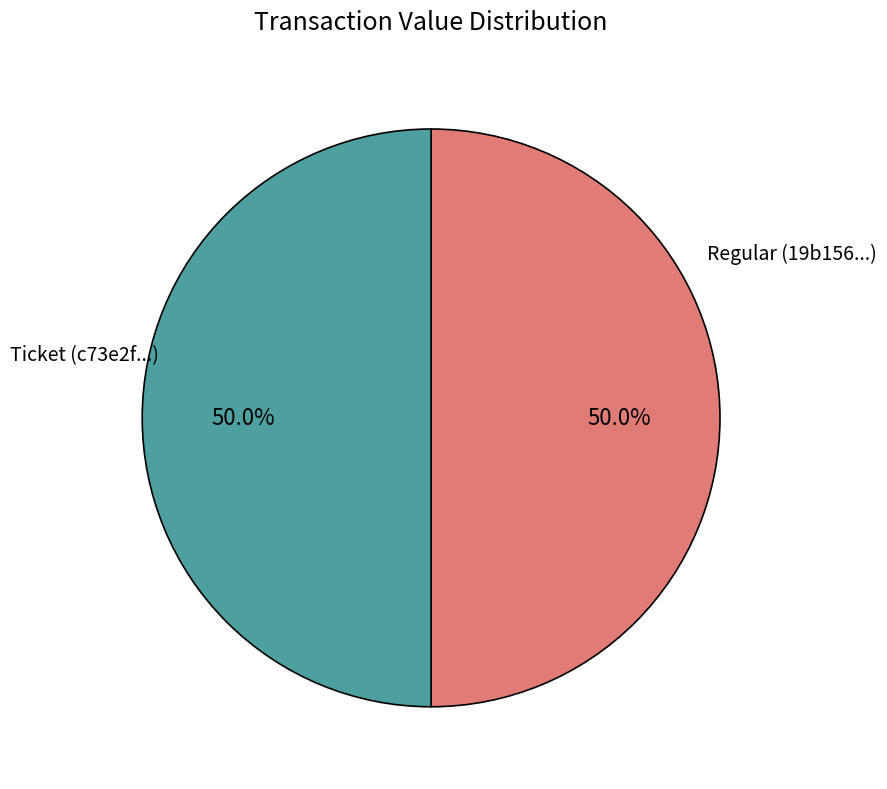

How many slices are in this pie chart?

2